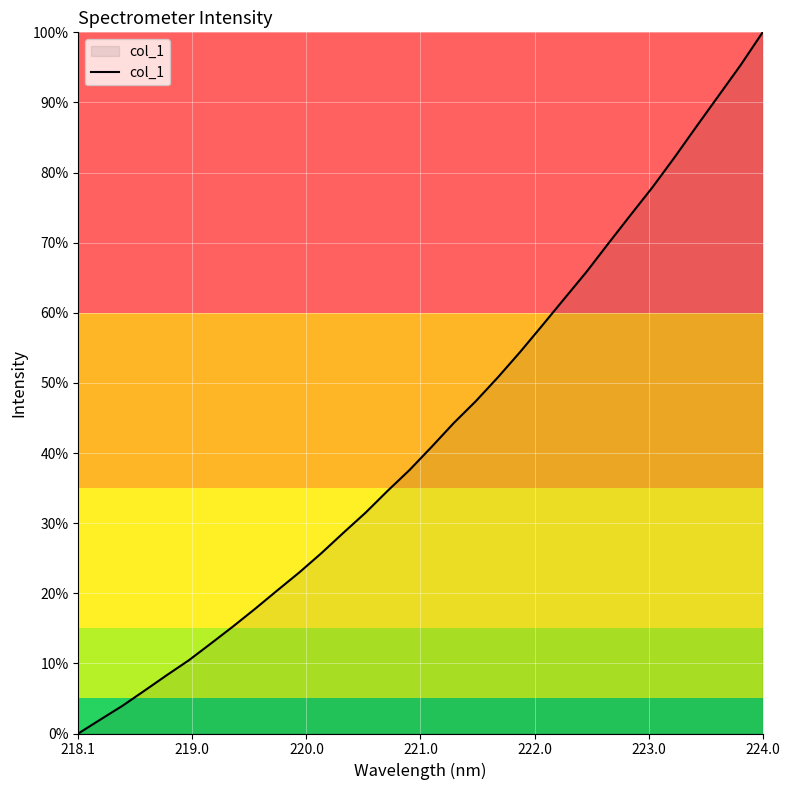

Is this an area chart (filled region under the line)?

Yes